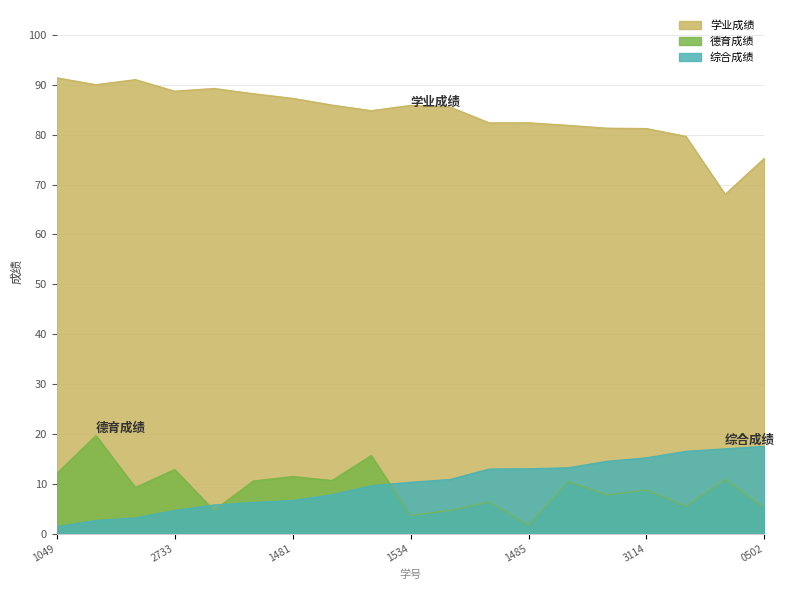

True or false: 综合成绩 has a value of 24.5 at 1120211340.

False